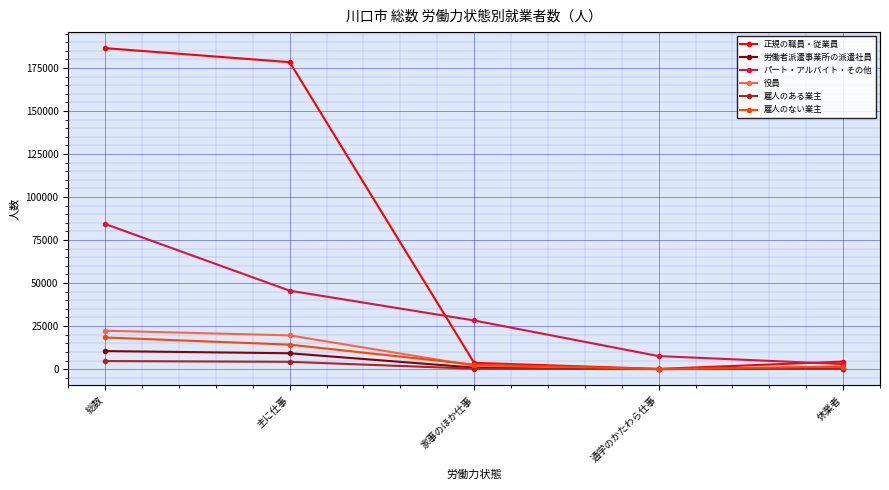

At which category is the sum across all series the highest?

総数